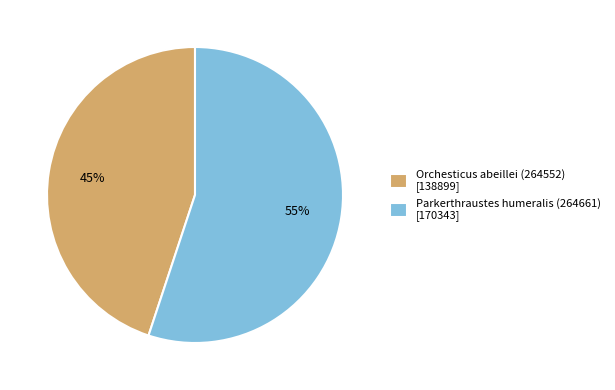

Approximately how many times larger is the value at Parkerthraustes humeralis (264661) compared to Orchesticus abeillei (264552)?

1.2